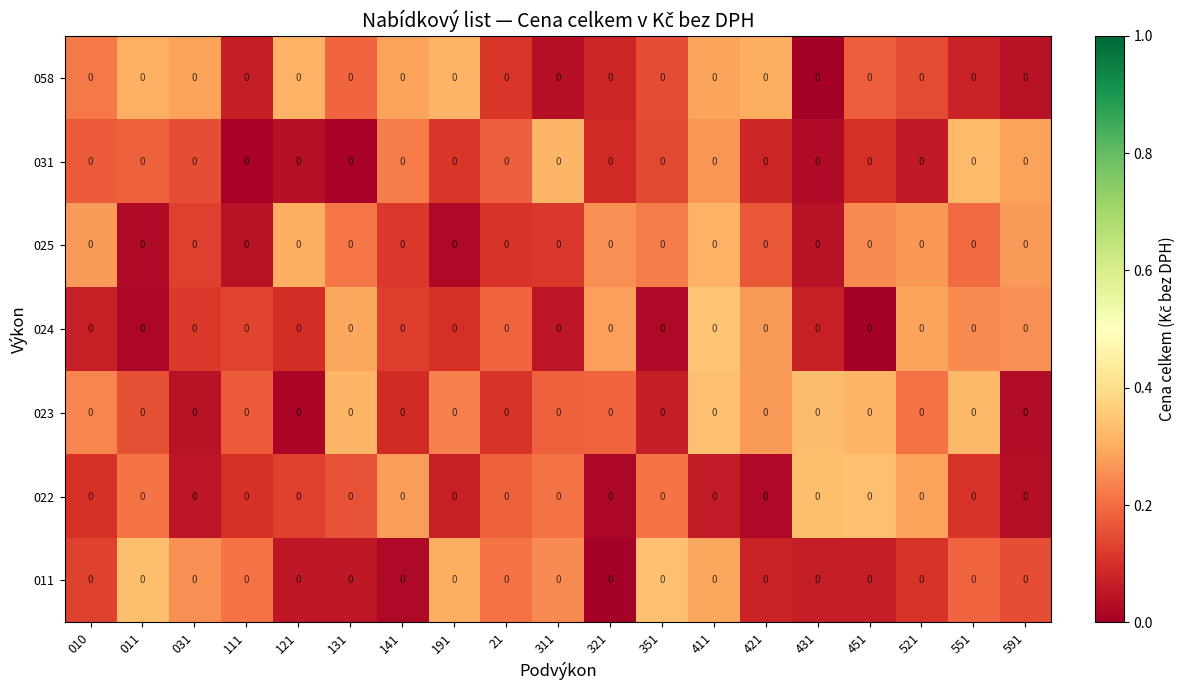

At how many categories does at least one series exceed 0?

19